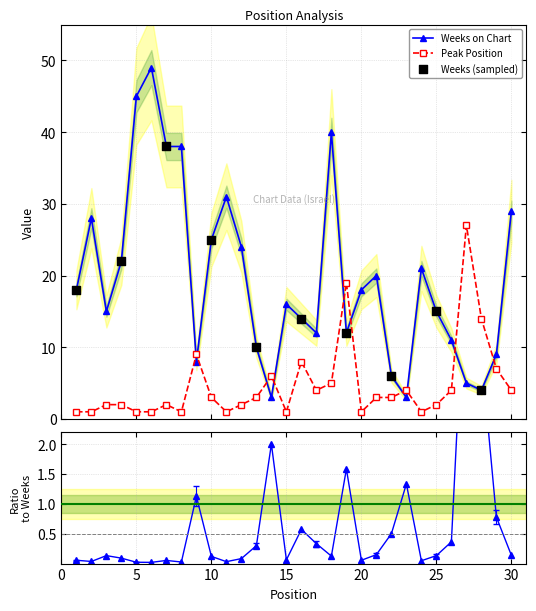

Is the value of Peak Position at 24 greater than the value of Weeks on Chart at 9?

No